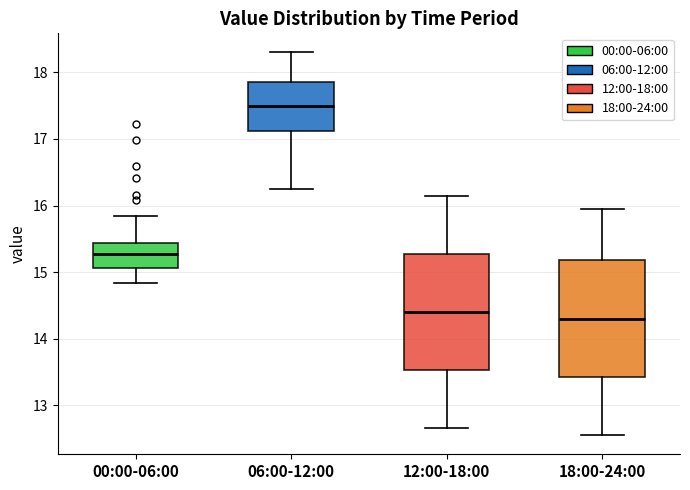

Reading left to right, read every box against the y-axis: the position of its median line, the range the box covers, and the ends of its whiskers. The values are not printed on the chart, so give them approximately, as read against the axis.

00:00-06:00: median 15.3, box 15.1 to 15.4, whiskers 14.8 to 15.9
06:00-12:00: median 17.5, box 17.1 to 17.9, whiskers 16.3 to 18.3
12:00-18:00: median 14.4, box 13.5 to 15.3, whiskers 12.7 to 16.2
18:00-24:00: median 14.3, box 13.4 to 15.2, whiskers 12.6 to 16.0